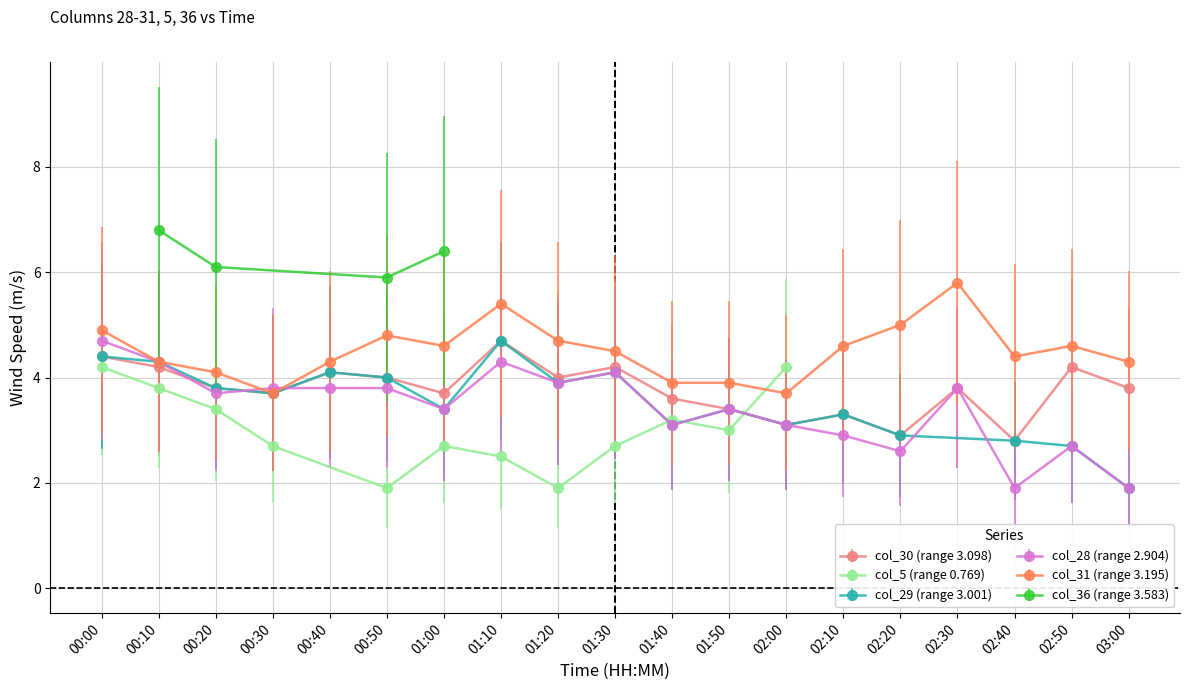

What position from the right is 00:00?

19